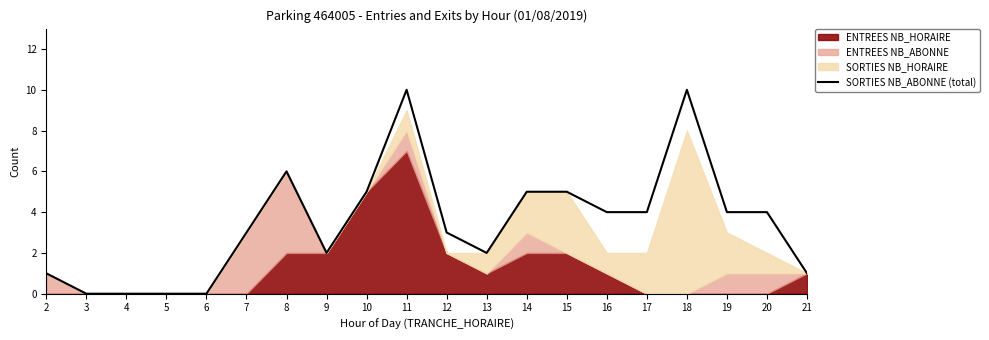

What is the approximate value at 20?

4